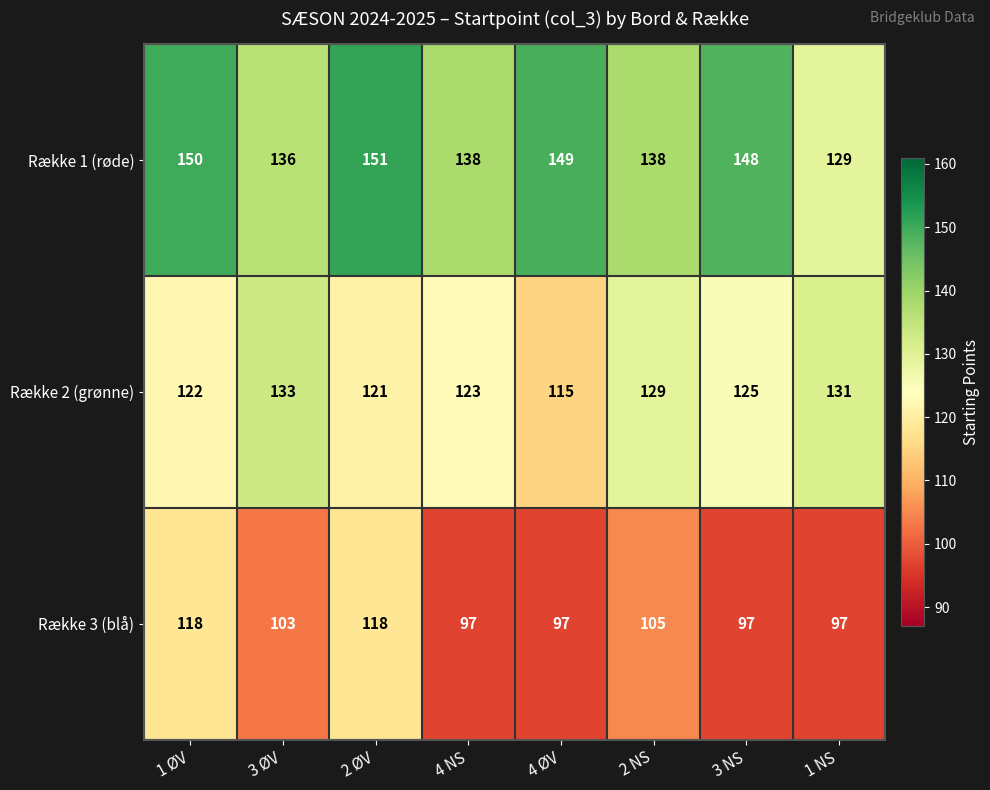

What is the sum of all Række 1 (røde) values?

1139